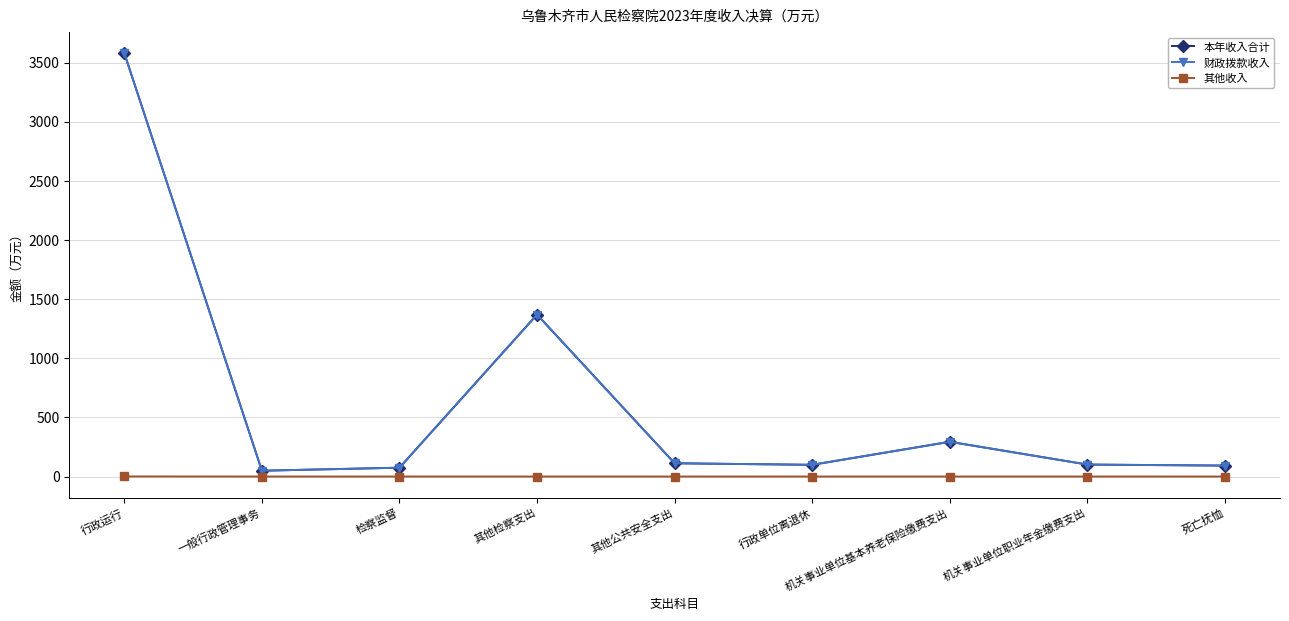

Where is the first local maximum for 财政拨款收入?

其他检察支出